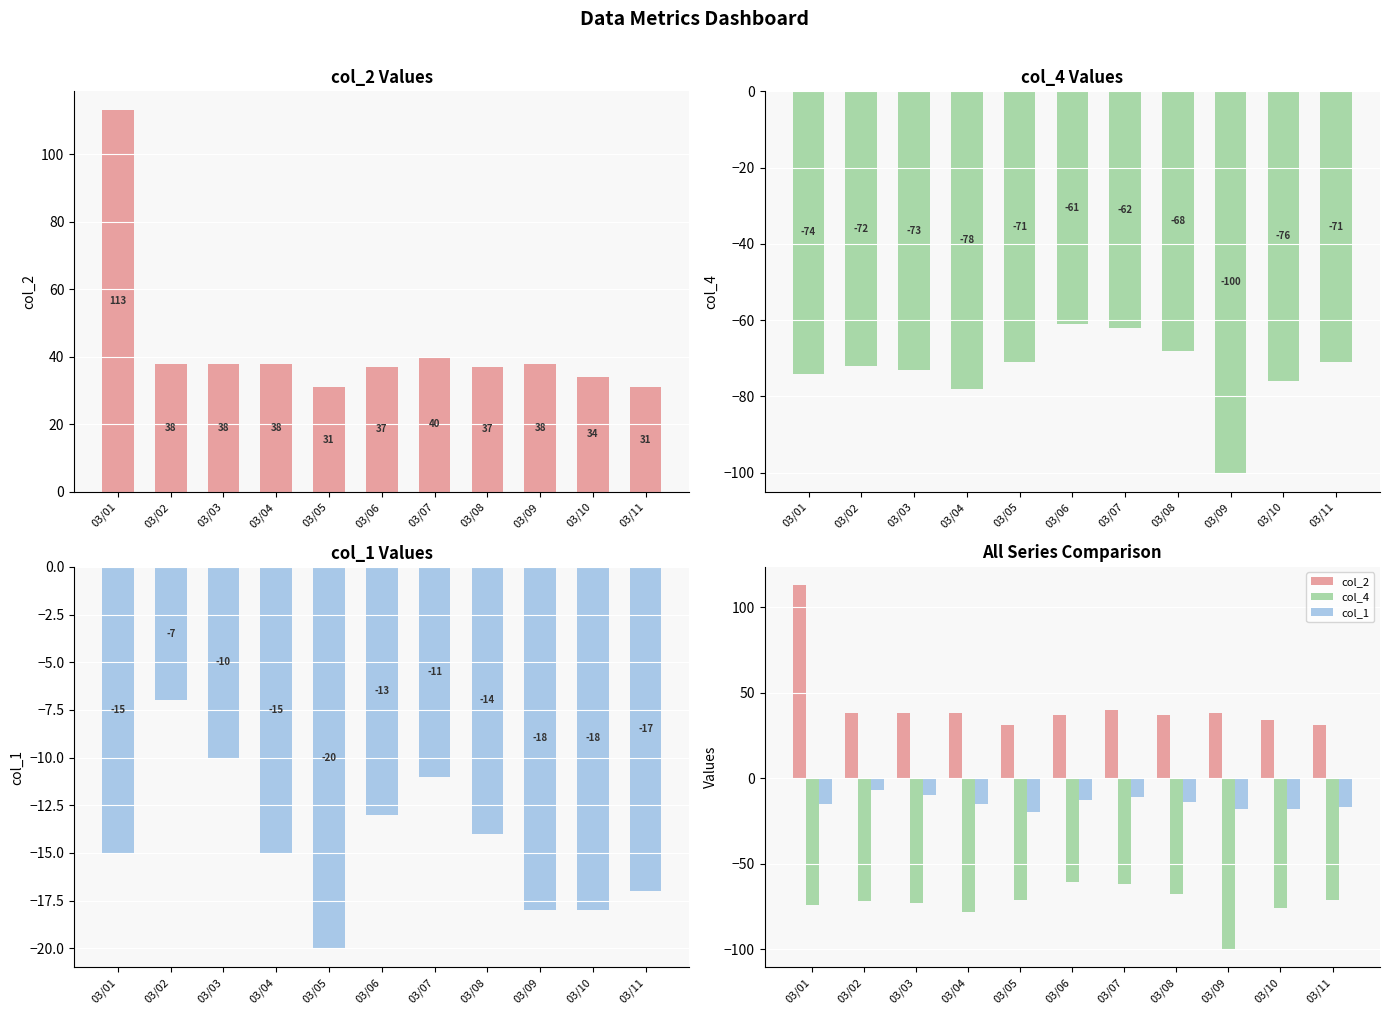

Reading left to right, list all the values displayed in this chart.

col_2: 113	38	38	38	31	37	40	37	38	34	31
col_4: -74	-72	-73	-78	-71	-61	-62	-68	-100	-76	-71
col_1: -15	-7	-10	-15	-20	-13	-11	-14	-18	-18	-17